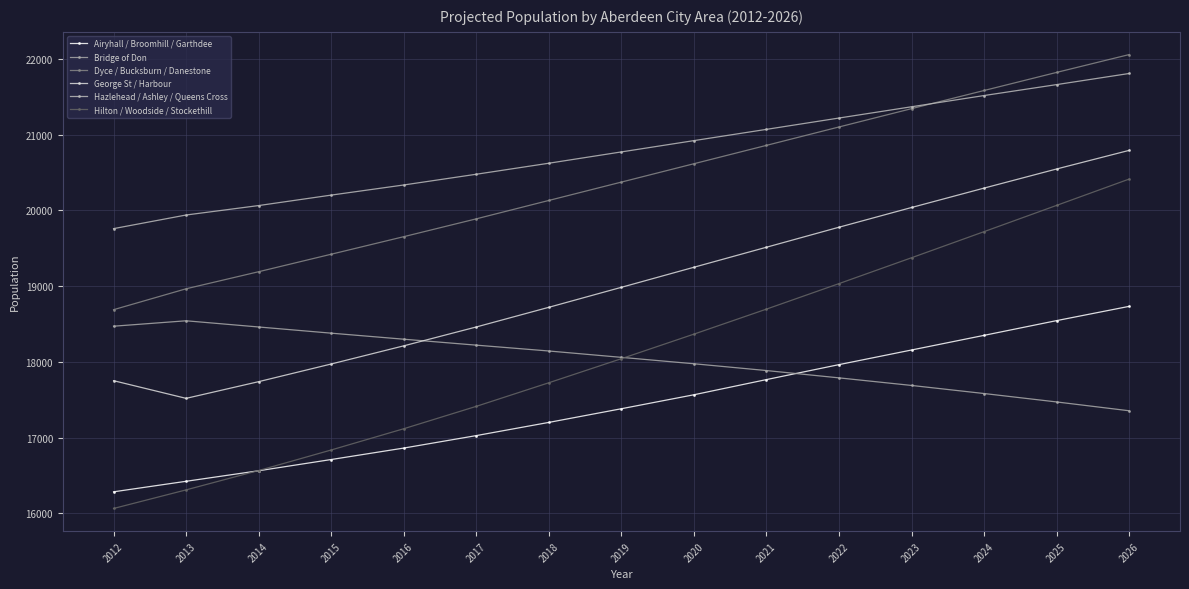

What is the total value across all series at 2026?

121163.5